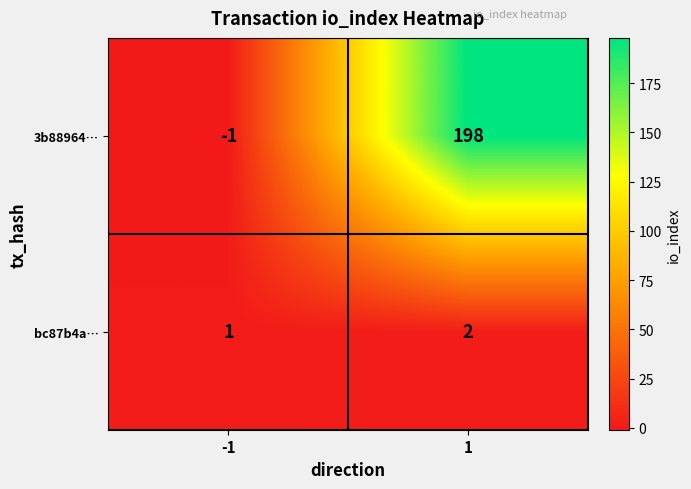

Which series has the largest range (max minus min)?

3b88964…